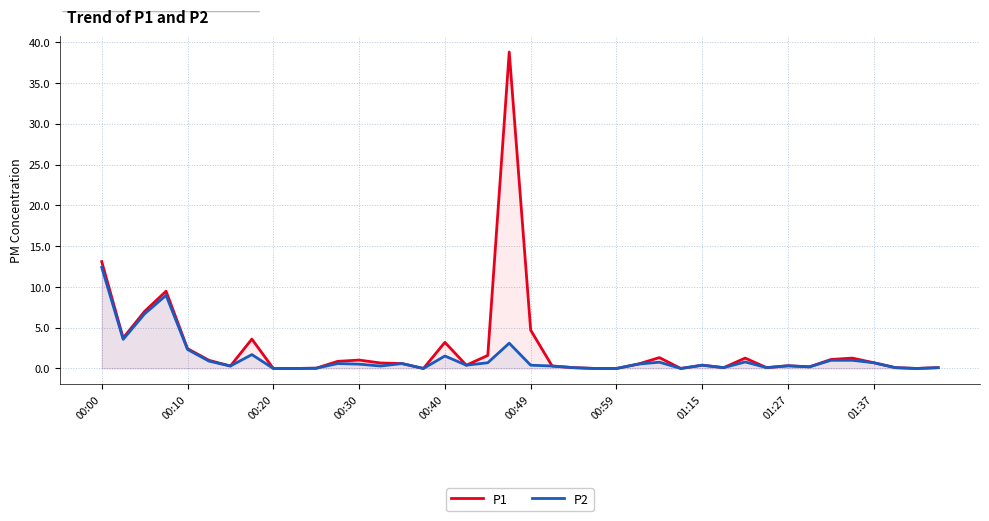

What are all the series names shown in the legend?

P1, P2